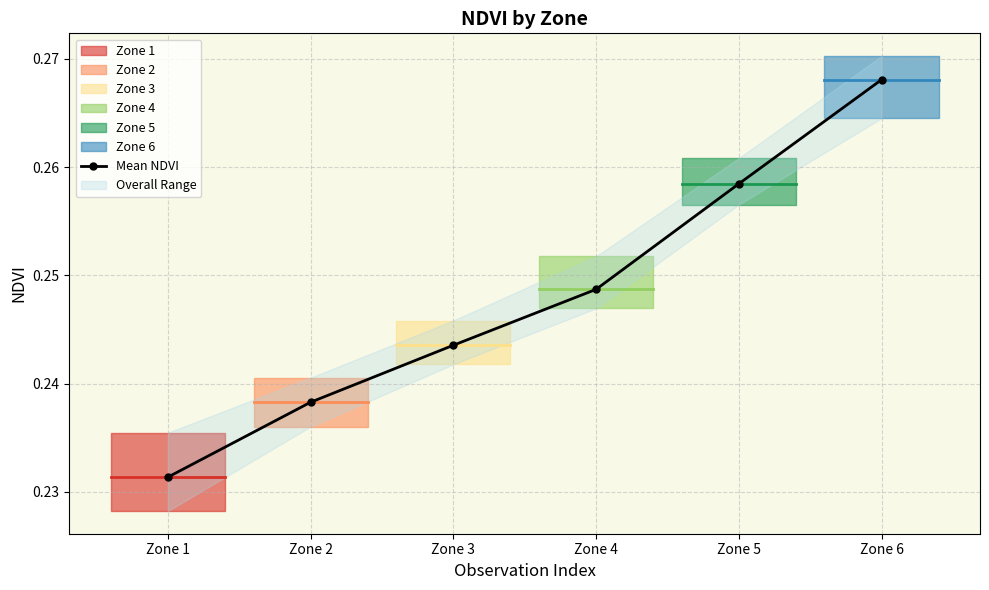

Reading left to right, transcribe all the data shown in this chart.

0.2	0.2	0.2	0.2	0.3	0.3